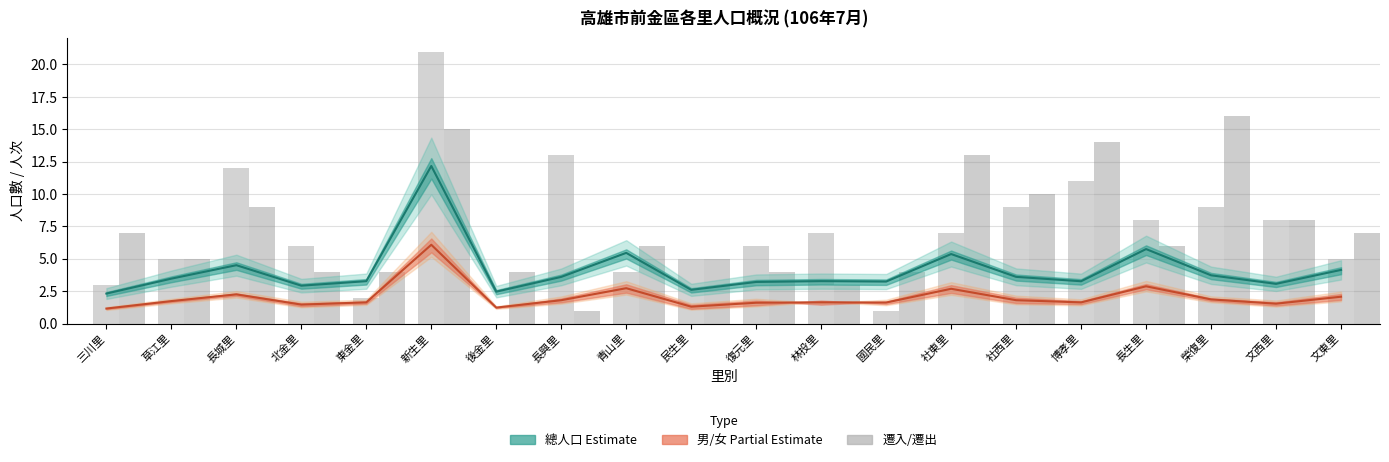

What is the value of the 遷入數 bar at the 10th from the left?

5